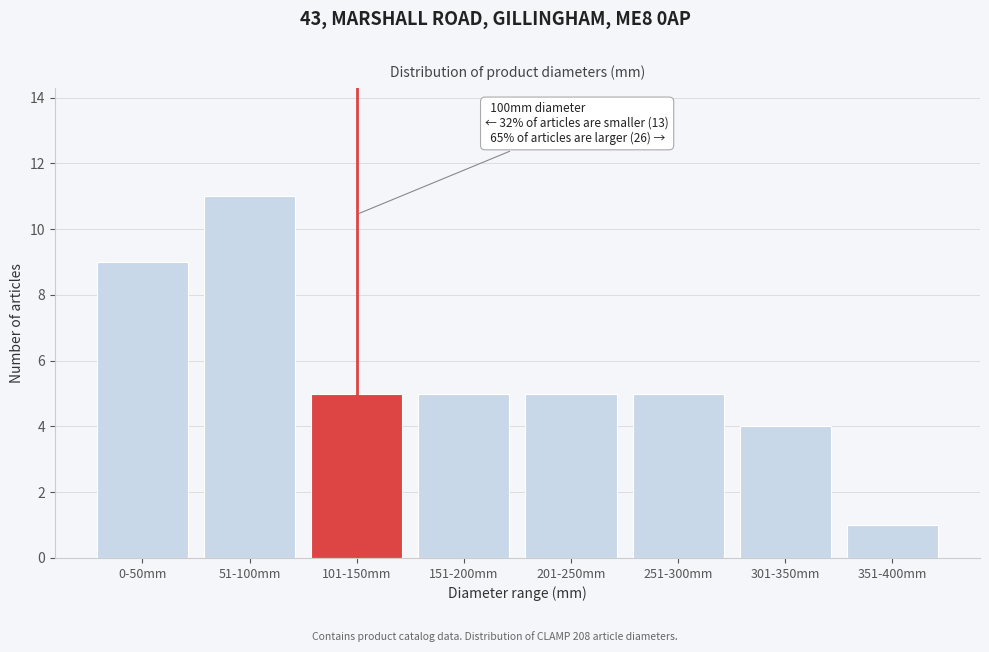

Reading left to right, list all the values displayed in this chart.

0-50mm=9	51-100mm=11	101-150mm=5	151-200mm=5	201-250mm=5	251-300mm=5	301-350mm=4	351-400mm=1